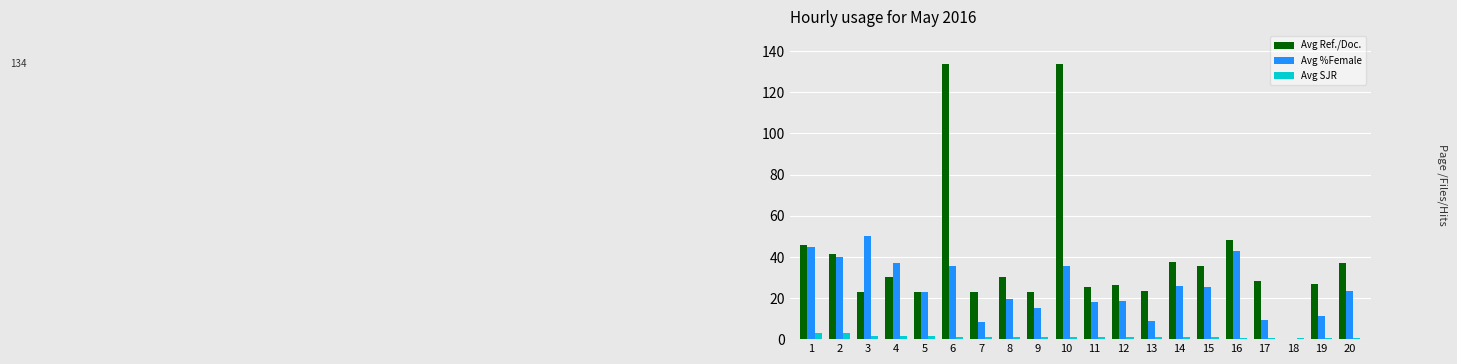

Which series changed the most between 2 and 20?

Avg %Female